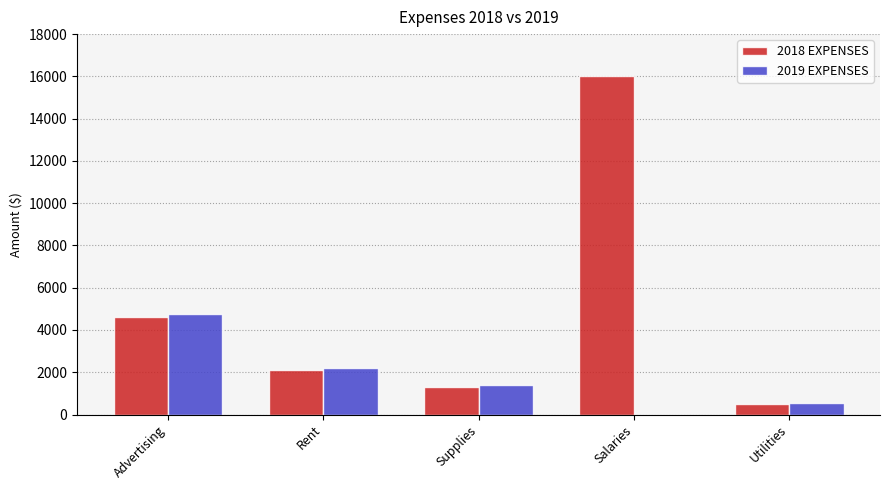

At which label is 2018 EXPENSES closest to 8250?

Advertising